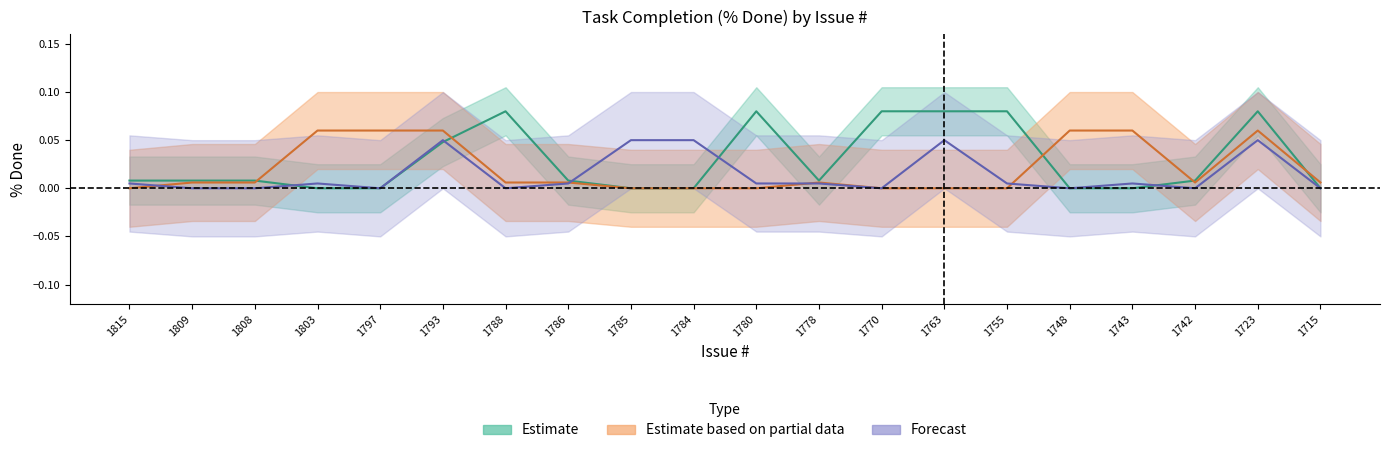

At which label is Estimate based on partial data closest to 0?

1815